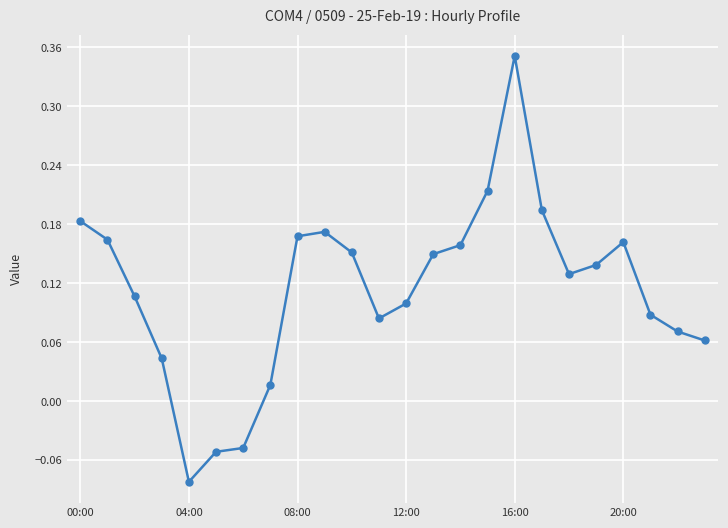

True or false: the data has more than 1 interior local peaks.

True